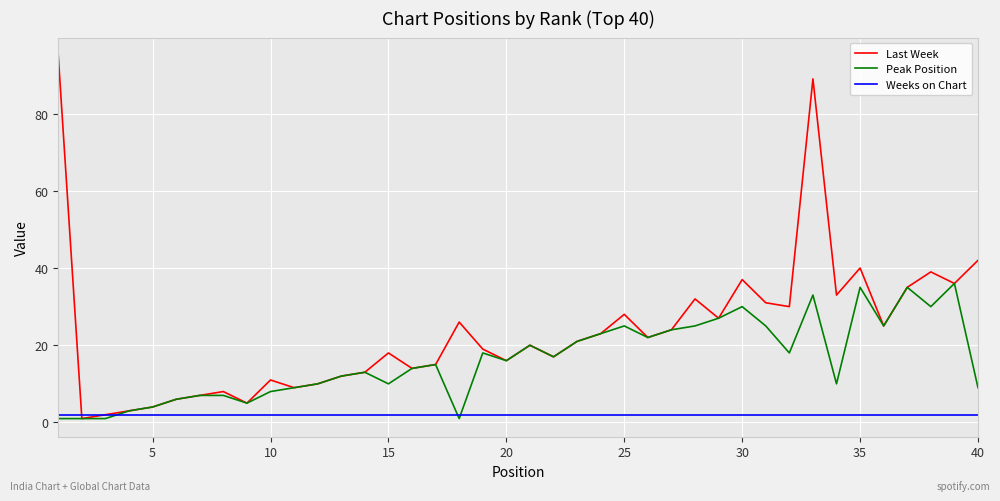

Which series has the largest total across all categories?

Last Week